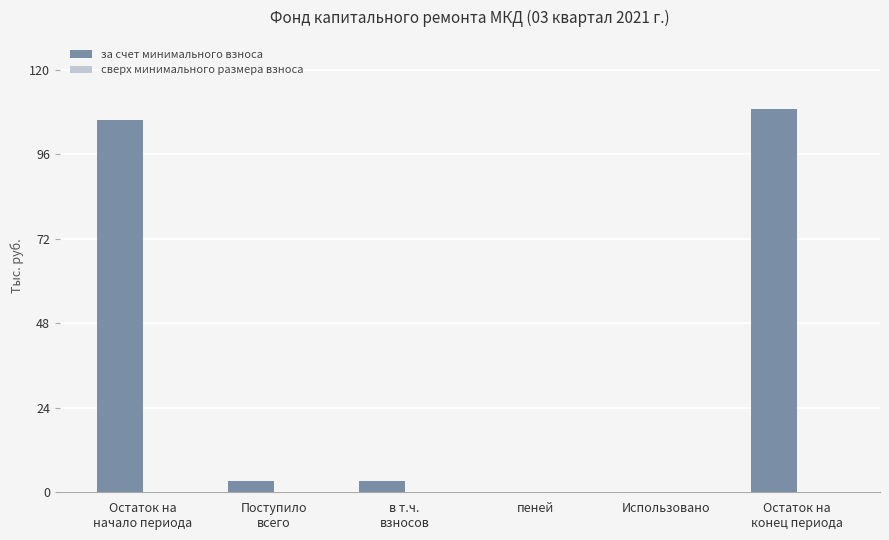

How many distinct data groups are displayed?

1